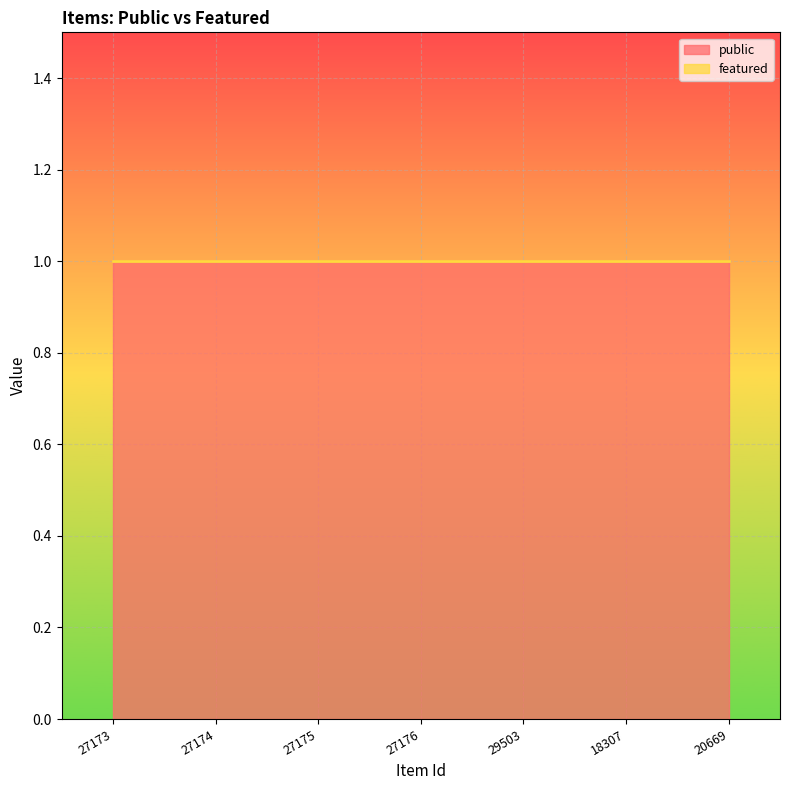

What is the label of the 1st point from the right?

20669